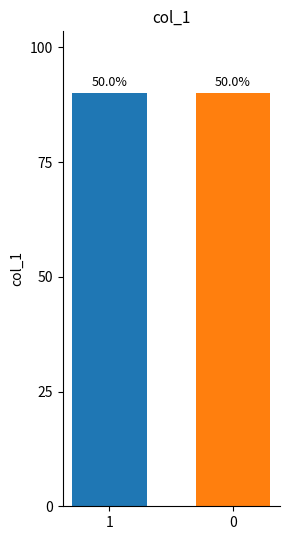

Which label corresponds to the largest value in the chart?

1